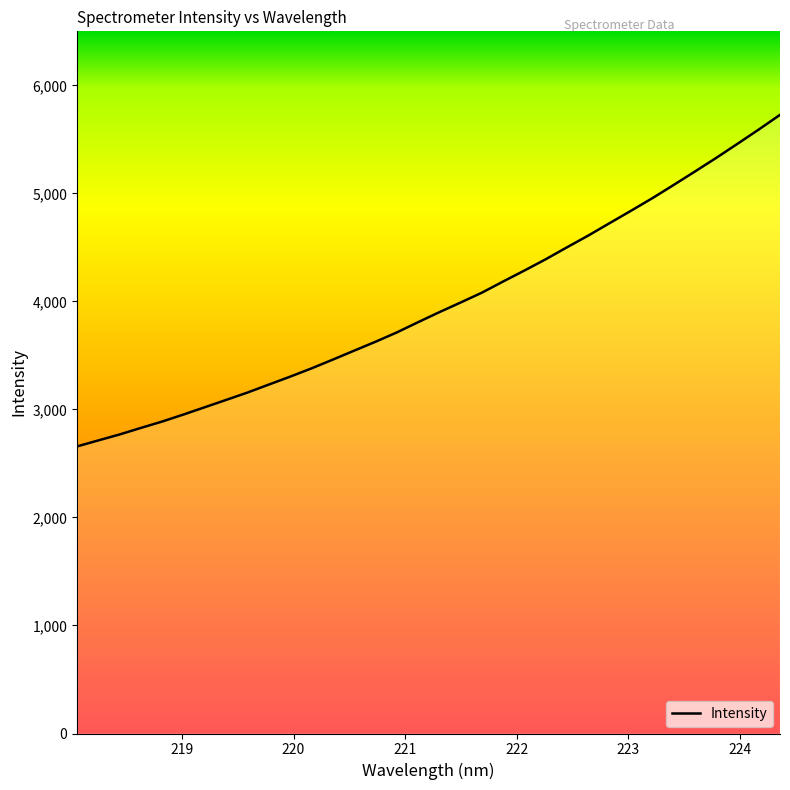

How many lines are shown in the chart?

1